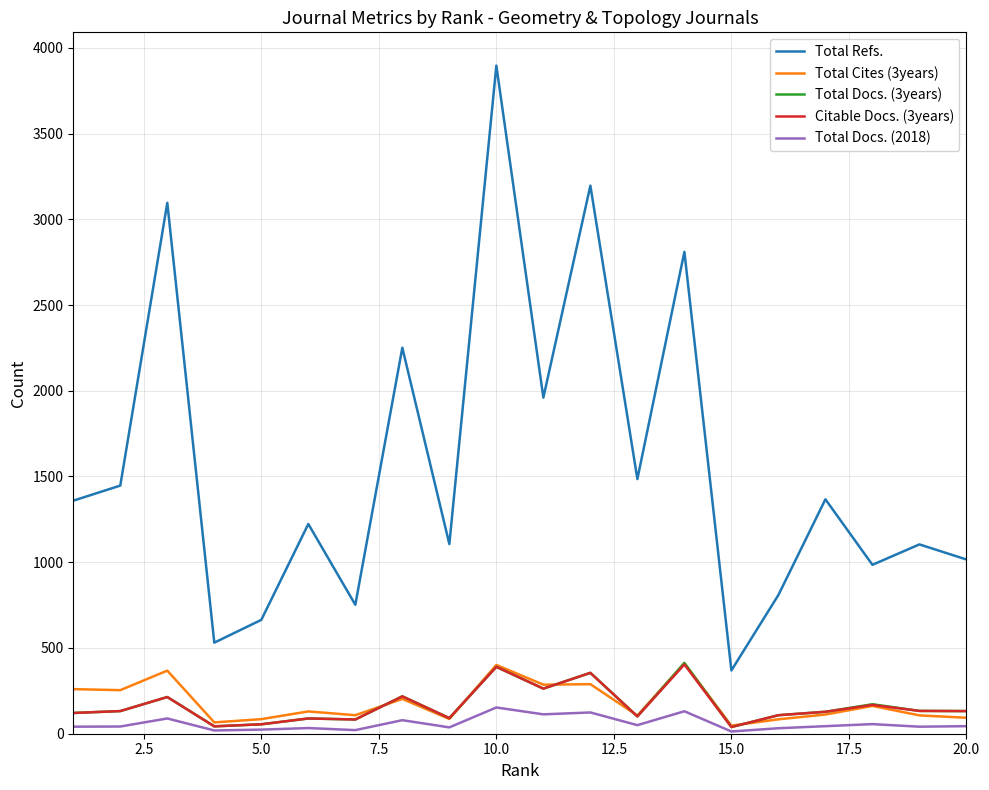

What are all the series names shown in the legend?

Total Refs., Total Cites (3years), Total Docs. (3years), Citable Docs. (3years), Total Docs. (2018)